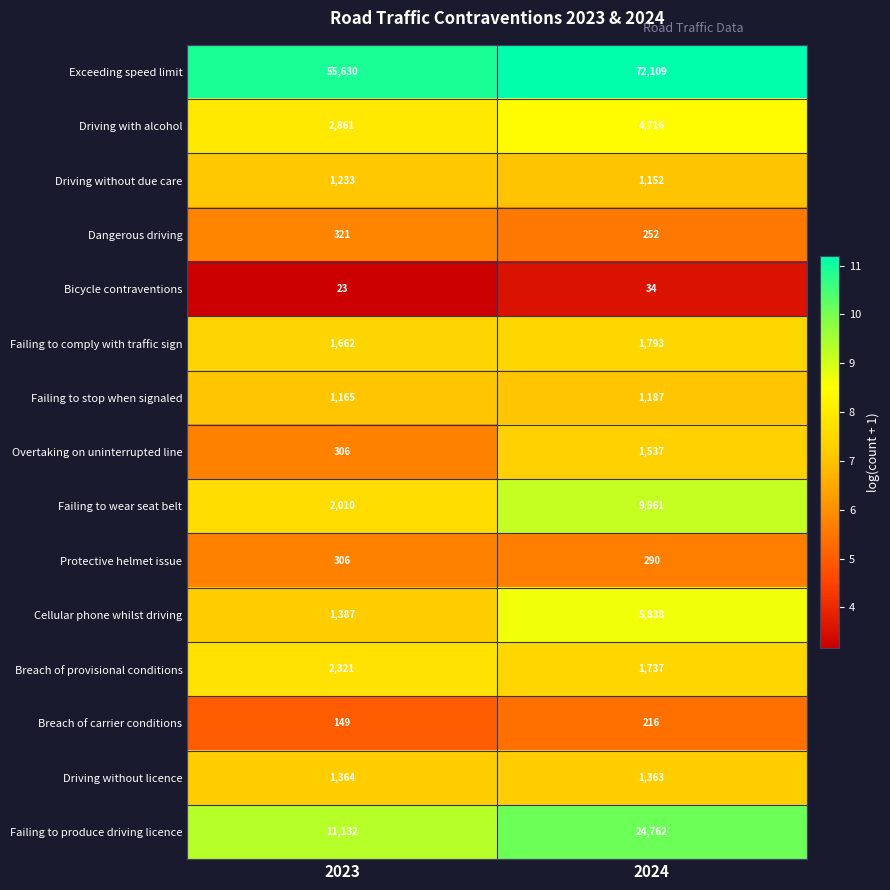

What is the maximum value shown in the chart?

72109